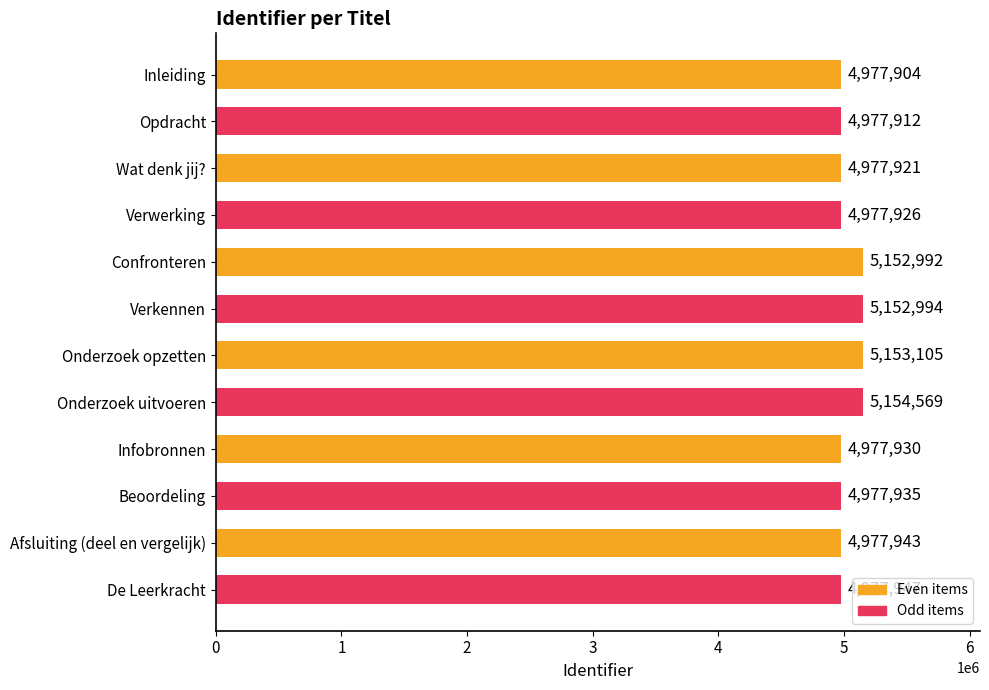

What is the minimum value shown in the chart?

4977904